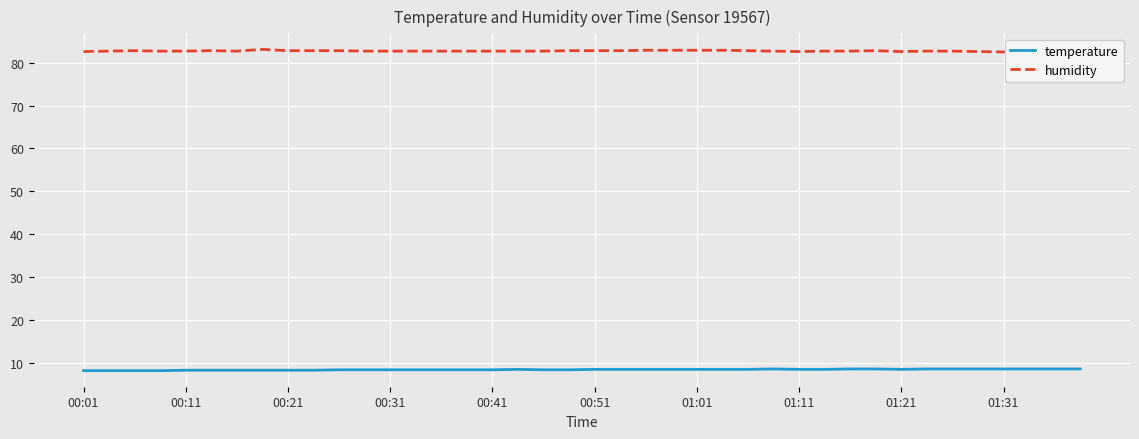

Which series has the widest spread of values?

humidity